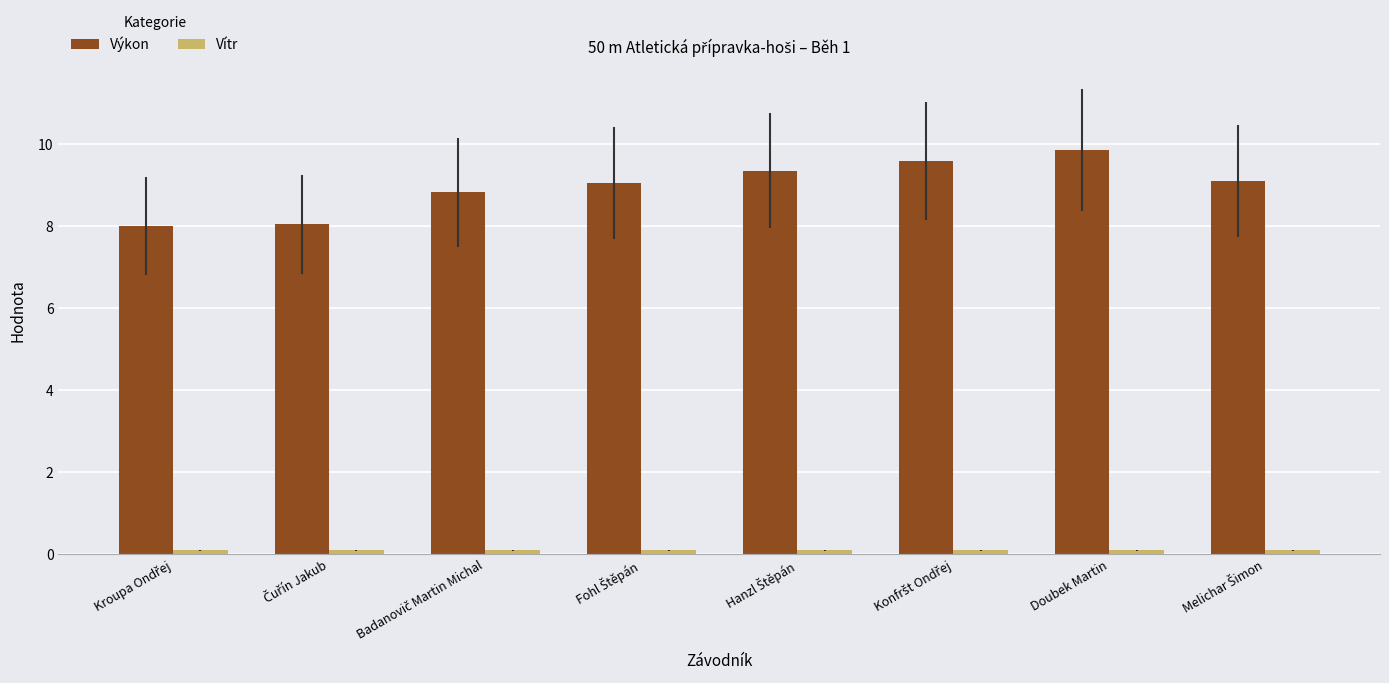

Is it true that Výkon equals 6.8 at Doubek Martin?

False